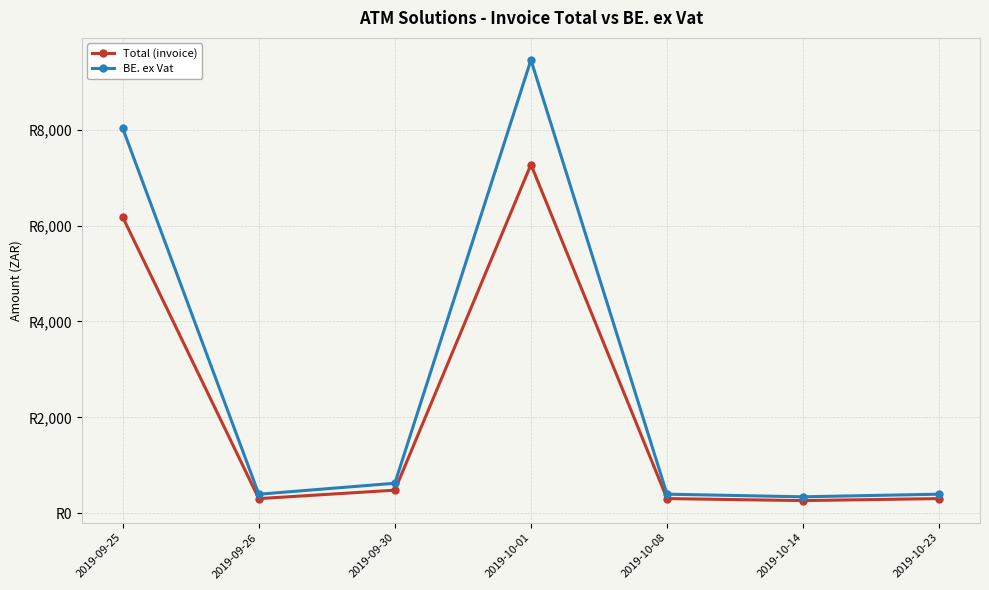

Reading left to right, list all the values displayed in this chart.

Total (invoice): 2019-09-25=6176.8	2019-09-26=305.1	2019-09-30=481.5	2019-10-01=7273.7	2019-10-08=305.9	2019-10-14=263.7	2019-10-23=305.9
BE. ex Vat: 2019-09-25=8029.8	2019-09-26=396.7	2019-09-30=626.0	2019-10-01=9455.8	2019-10-08=397.6	2019-10-14=342.8	2019-10-23=397.6